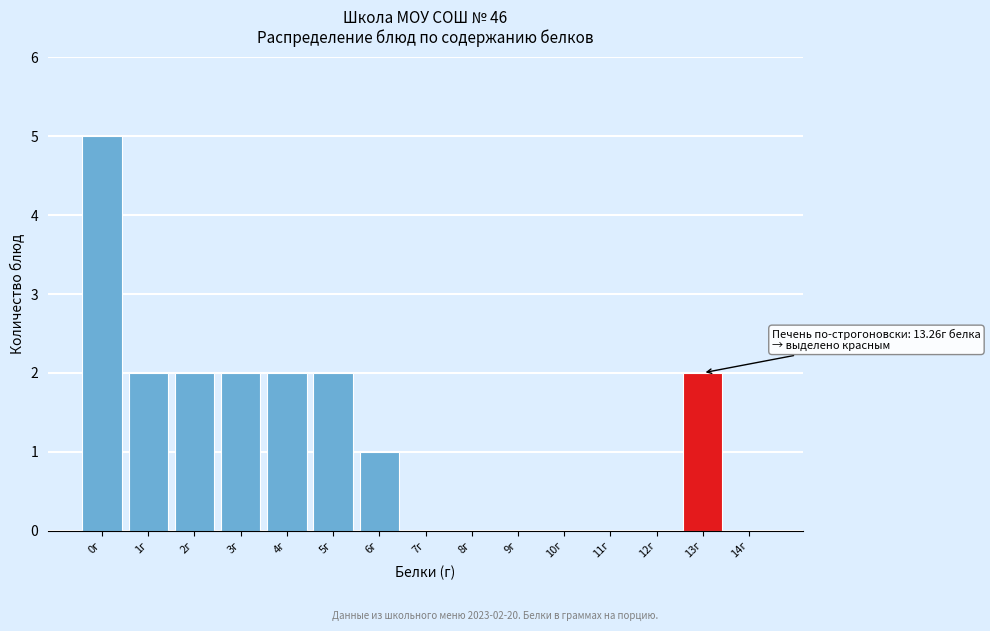

Reading left to right, extract all data points from this chart.

0г=5	1г=2	2г=2	3г=2	4г=2	5г=2	6г=1	7г=0	8г=0	9г=0	10г=0	11г=0	12г=0	13г=2	14г=0